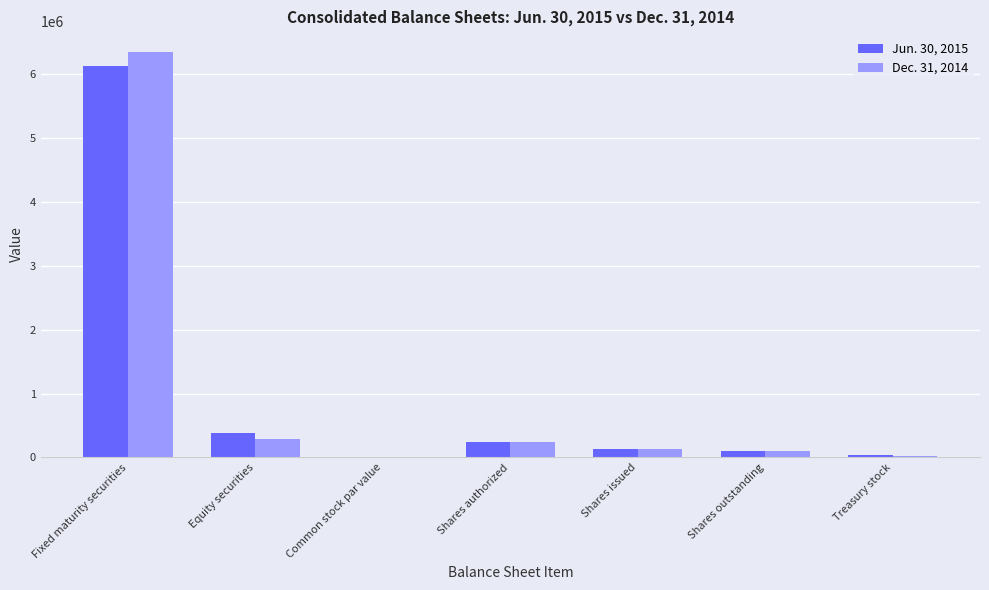

Is it true that Dec. 31, 2014 equals 250000 at Shares authorized?

True